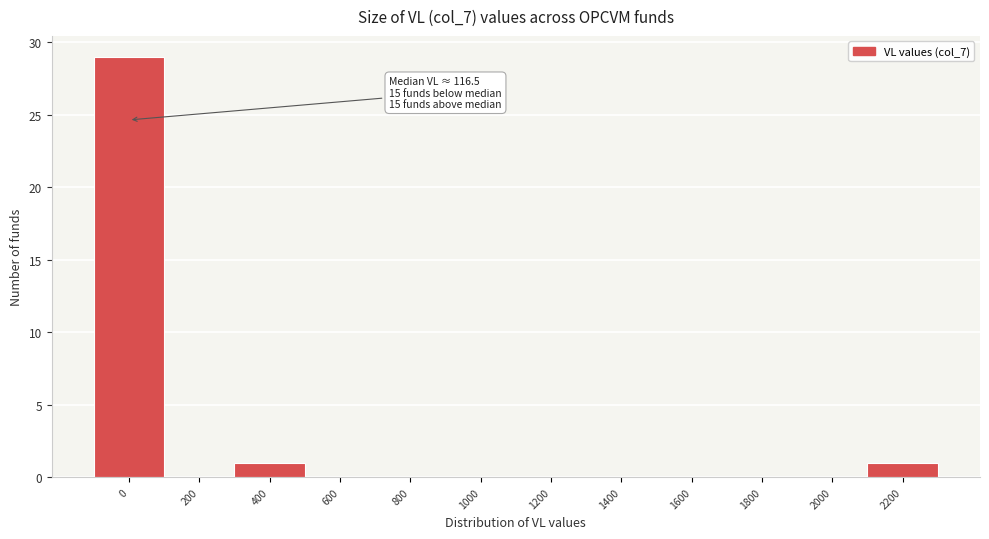

Reading right to left, extract all data points from this chart.

2200=1	2000=0	1800=0	1600=0	1400=0	1200=0	1000=0	800=0	600=0	400=1	200=0	0=29